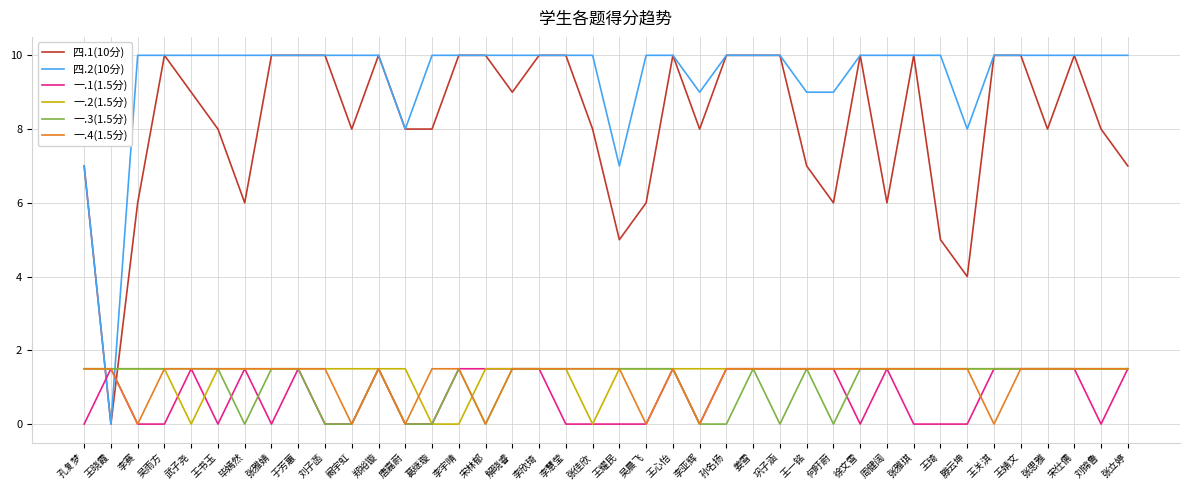

How many series are shown in this chart?

6